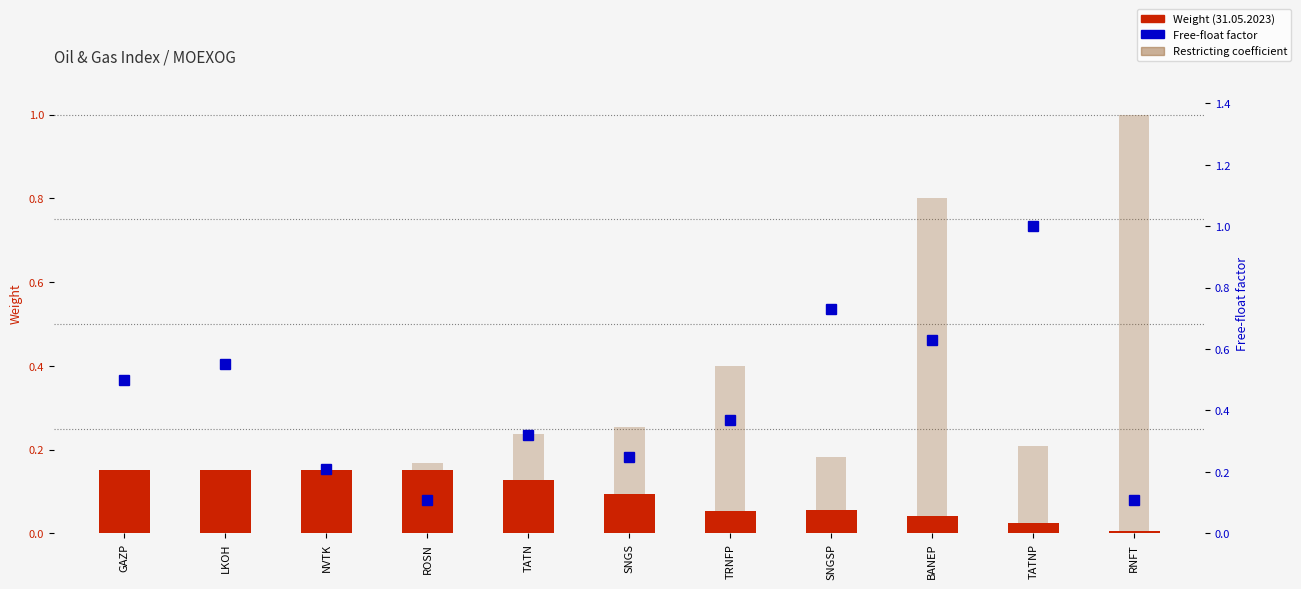

Reading left to right, extract all data points from this chart.

Weight (31.05.2023): GAZP=0.1	LKOH=0.1	NVTK=0.1	ROSN=0.1	TATN=0.1	SNGS=0.1	TRNFP=0.1	SNGSP=0.1	BANEP=0.0	TATNP=0.0	RNFT=0.0
Restricting coefficient: GAZP=0.0	LKOH=0.0	NVTK=0.1	ROSN=0.2	TATN=0.2	SNGS=0.3	TRNFP=0.4	SNGSP=0.2	BANEP=0.8	TATNP=0.2	RNFT=1.0
Free-float factor: GAZP=0.5	LKOH=0.6	NVTK=0.2	ROSN=0.1	TATN=0.3	SNGS=0.2	TRNFP=0.4	SNGSP=0.7	BANEP=0.6	TATNP=1.0	RNFT=0.1